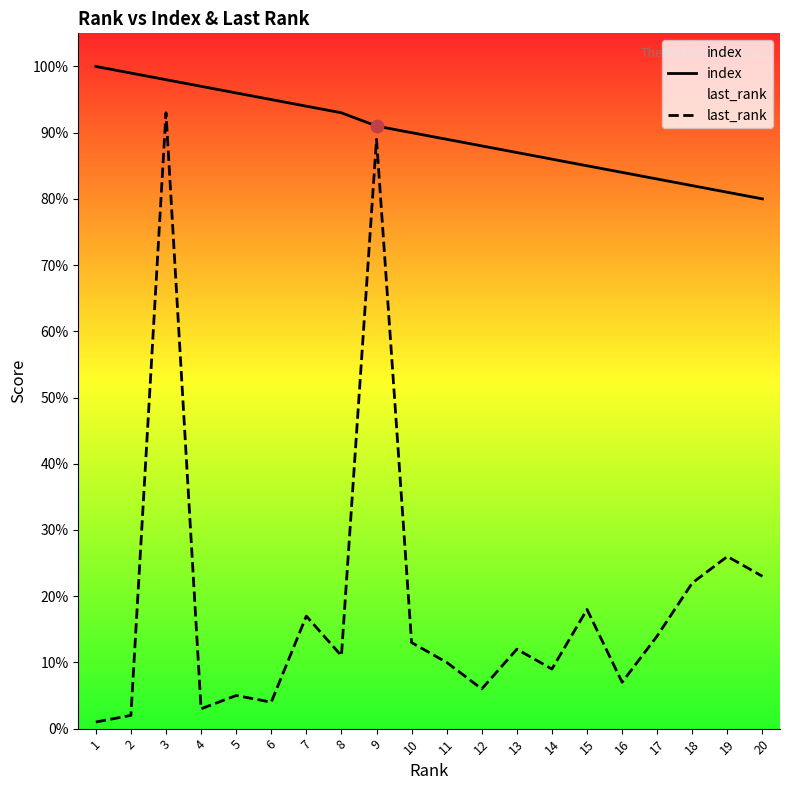

What are all the series names shown in the legend?

index, last_rank